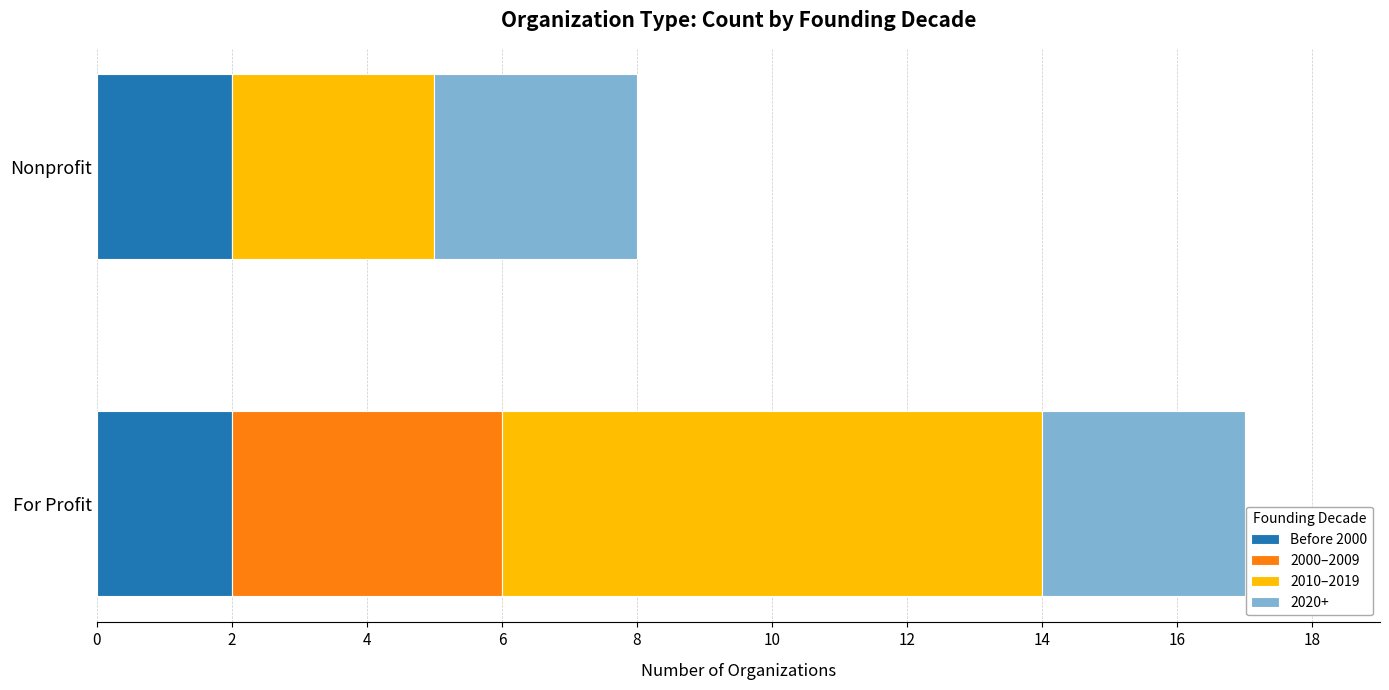

Count the number of data series in this chart.

4